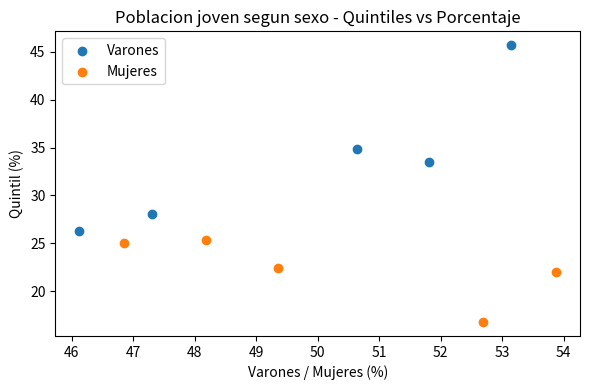

Which series reaches the maximum Y coordinate?

Varones